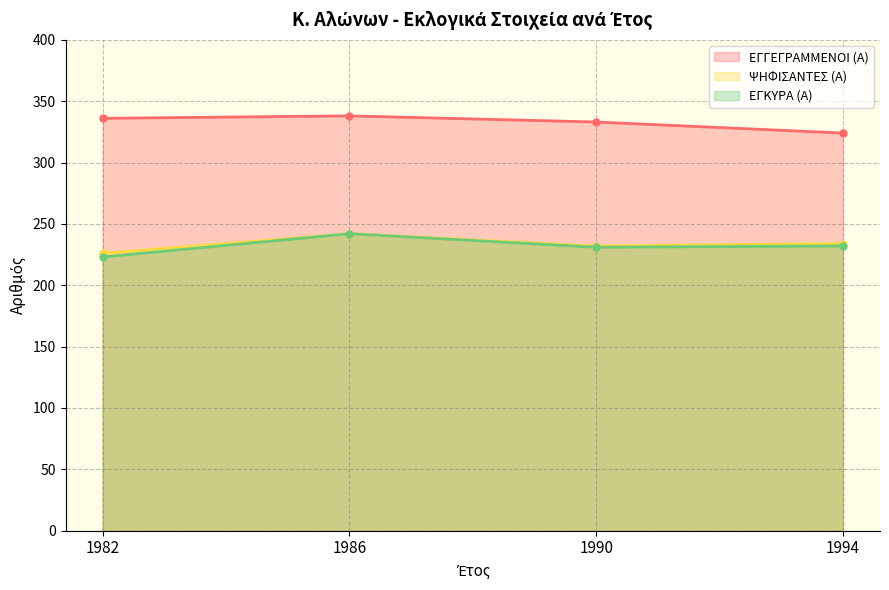

How many ΕΓΓΕΓΡΑΜΜΕΝΟΙ (Α) values are between 333 and 338?

3